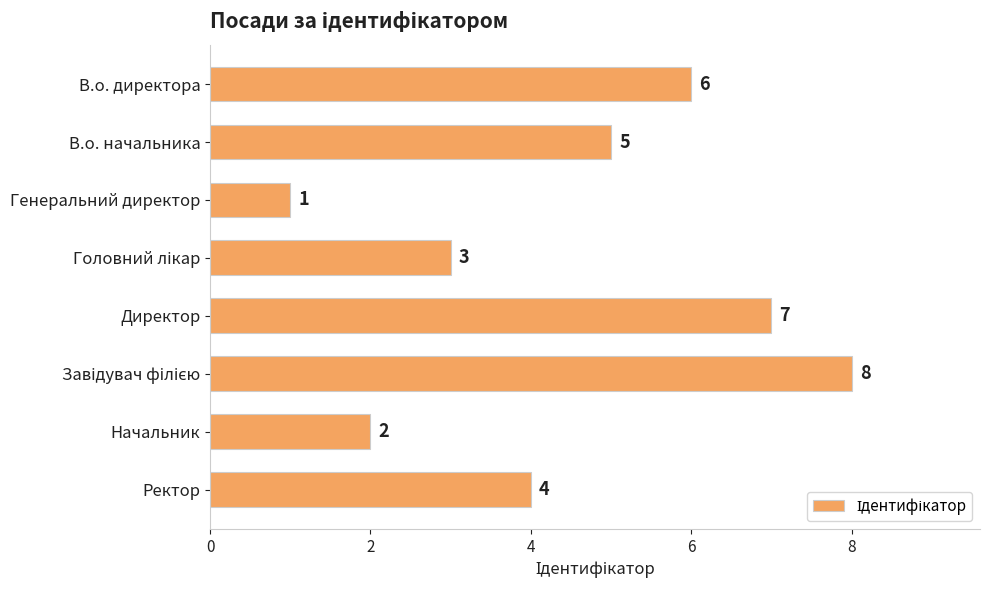

Which label corresponds to the smallest value in the chart?

Генеральний директор